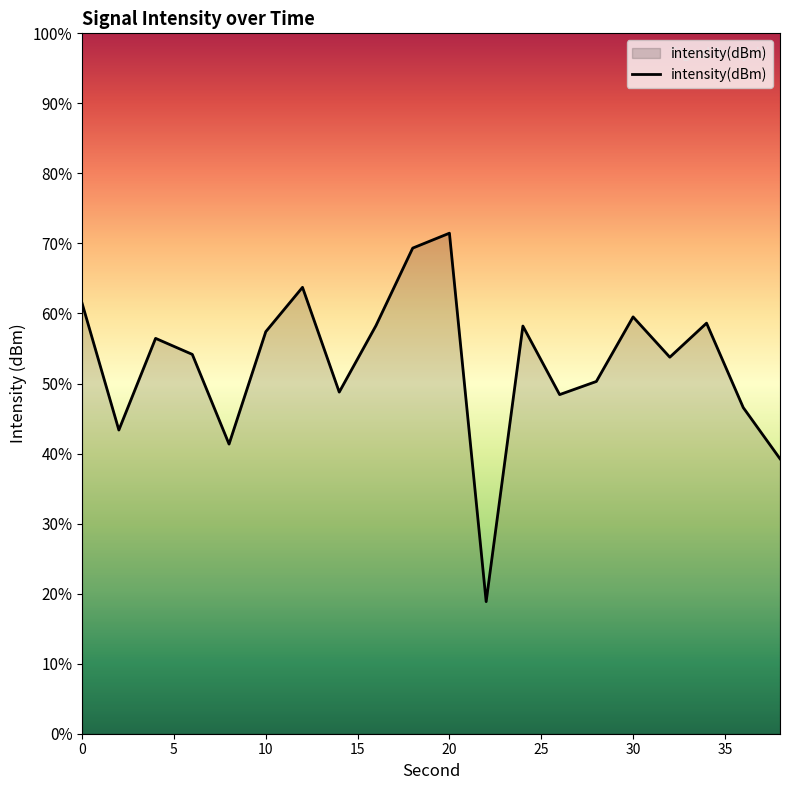

List the labels in order of value, smallest first.

22, 38, 8, 2, 36, 26, 14, 28, 32, 6, 4, 10, 24, 16, 34, 30, 0, 12, 18, 20